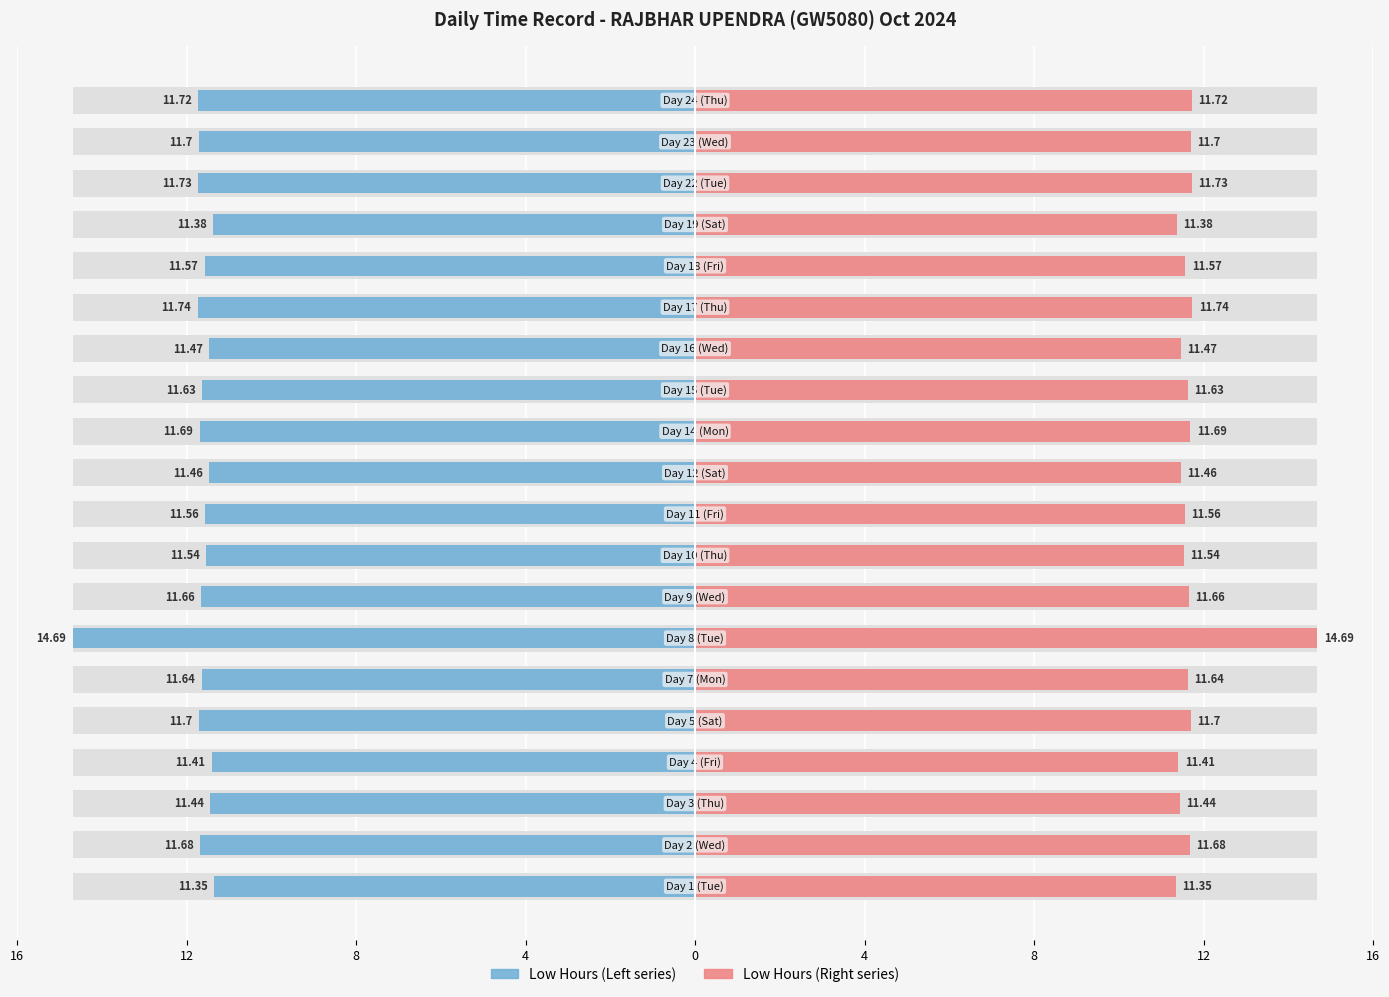

Which series has the largest range (max minus min)?

Low Hours (Left)